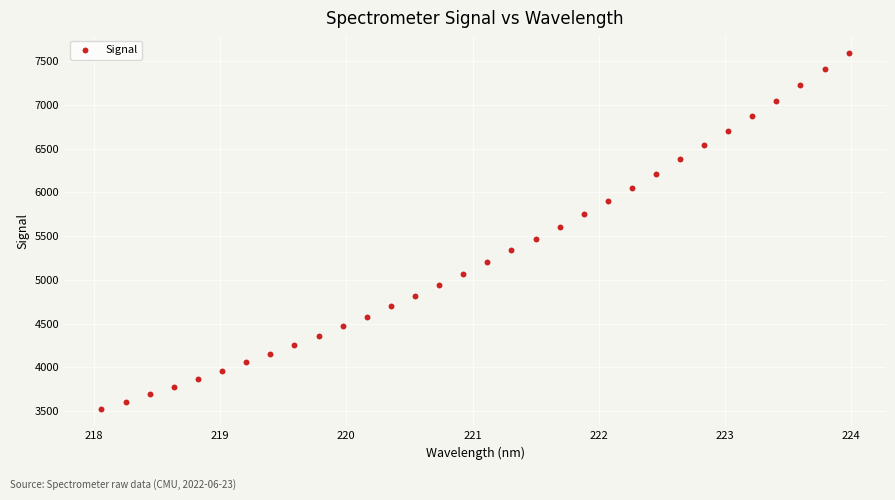

What is the range of X values (max minus min)?

5.9